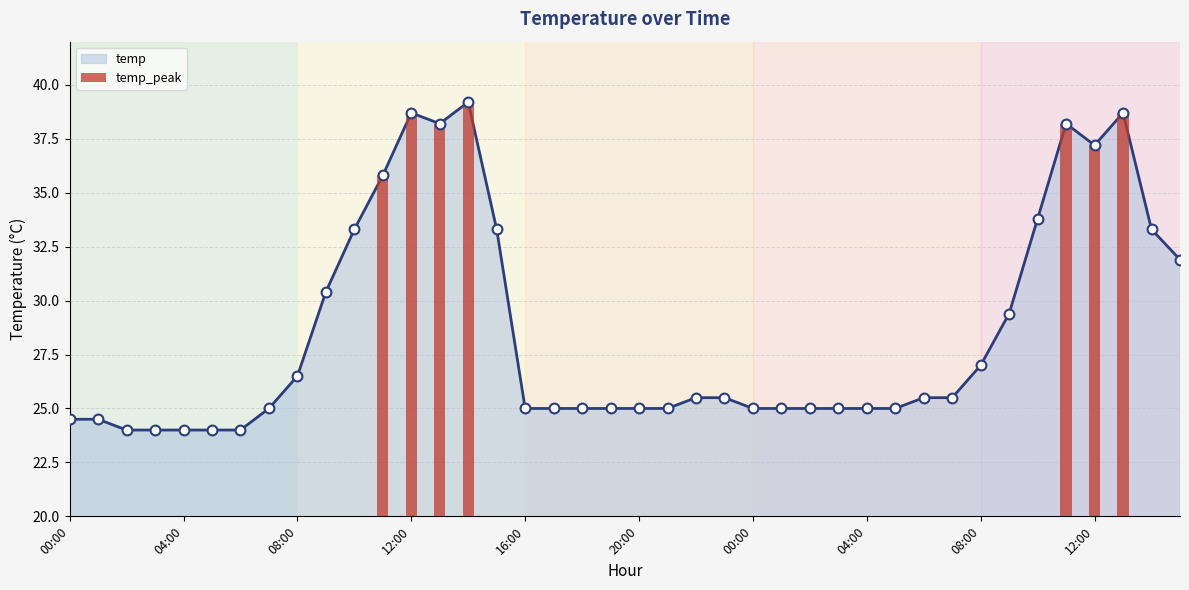

What is the ratio of the value at 08:00 to the value at 01:00?

1.1